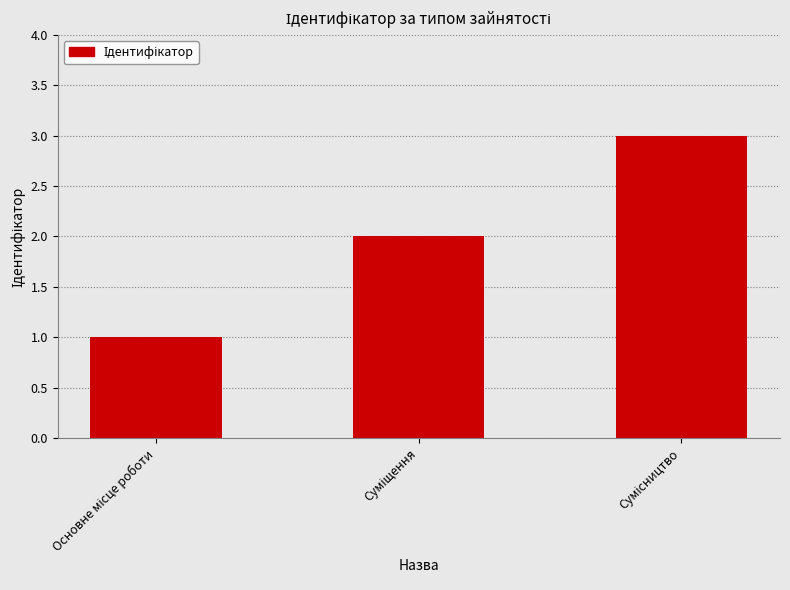

What is the difference between the maximum and minimum values?

2